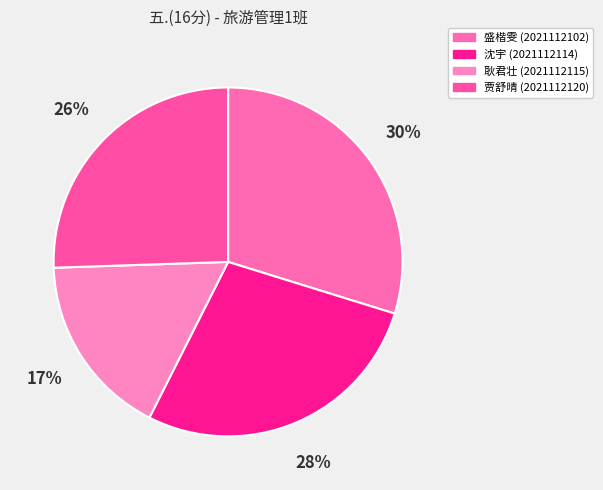

To the nearest percent, what is the average slice percentage?

25%